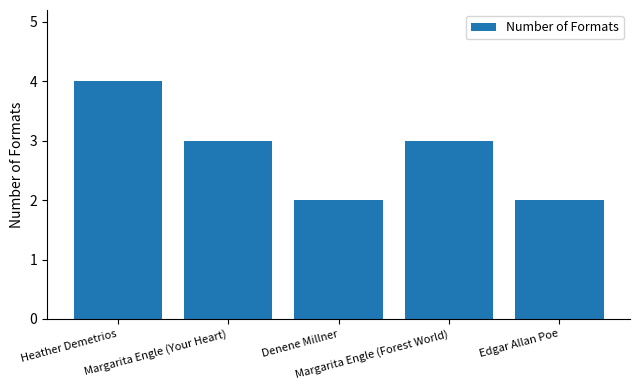

Which label corresponds to the largest value in the chart?

Heather Demetrios